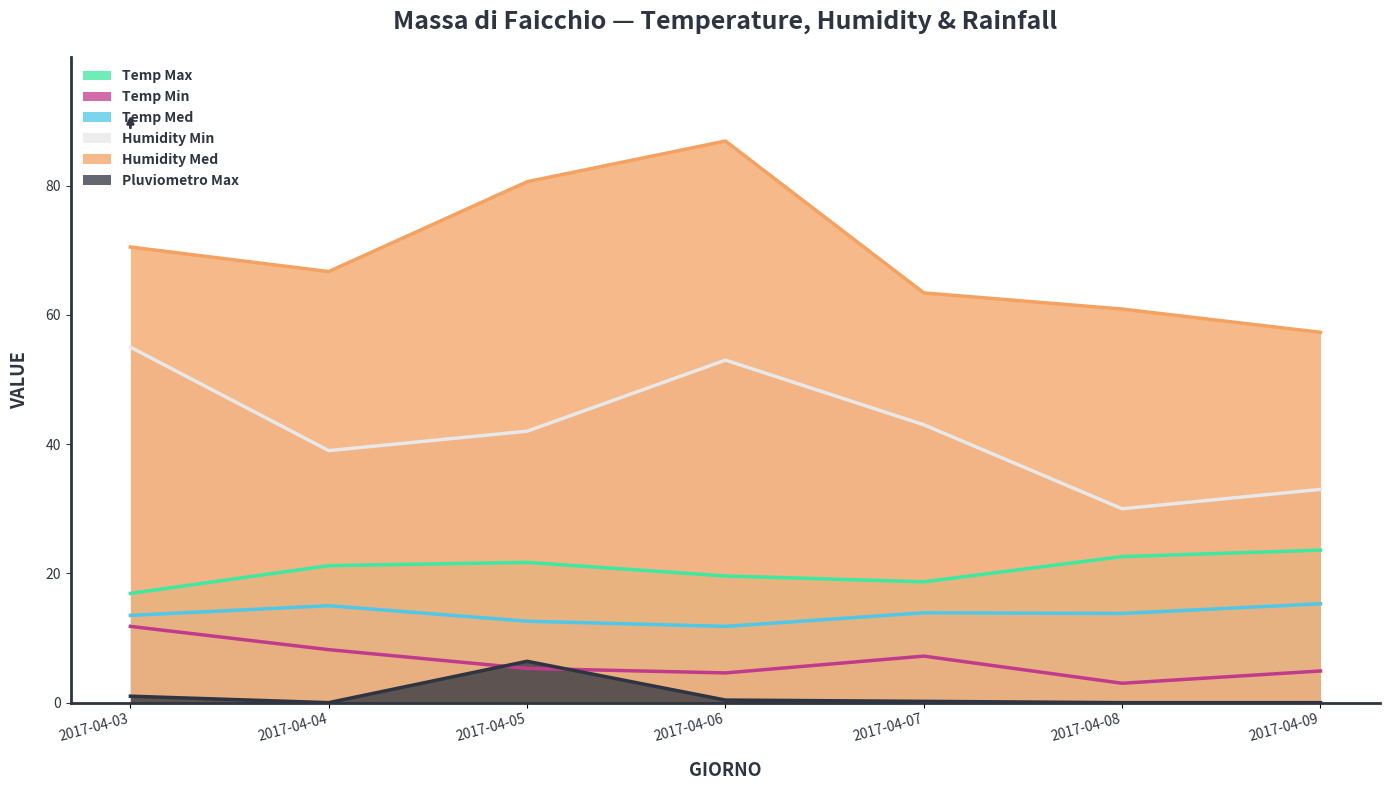

Between 2017-04-09 and 2017-04-08, which is larger?

2017-04-09